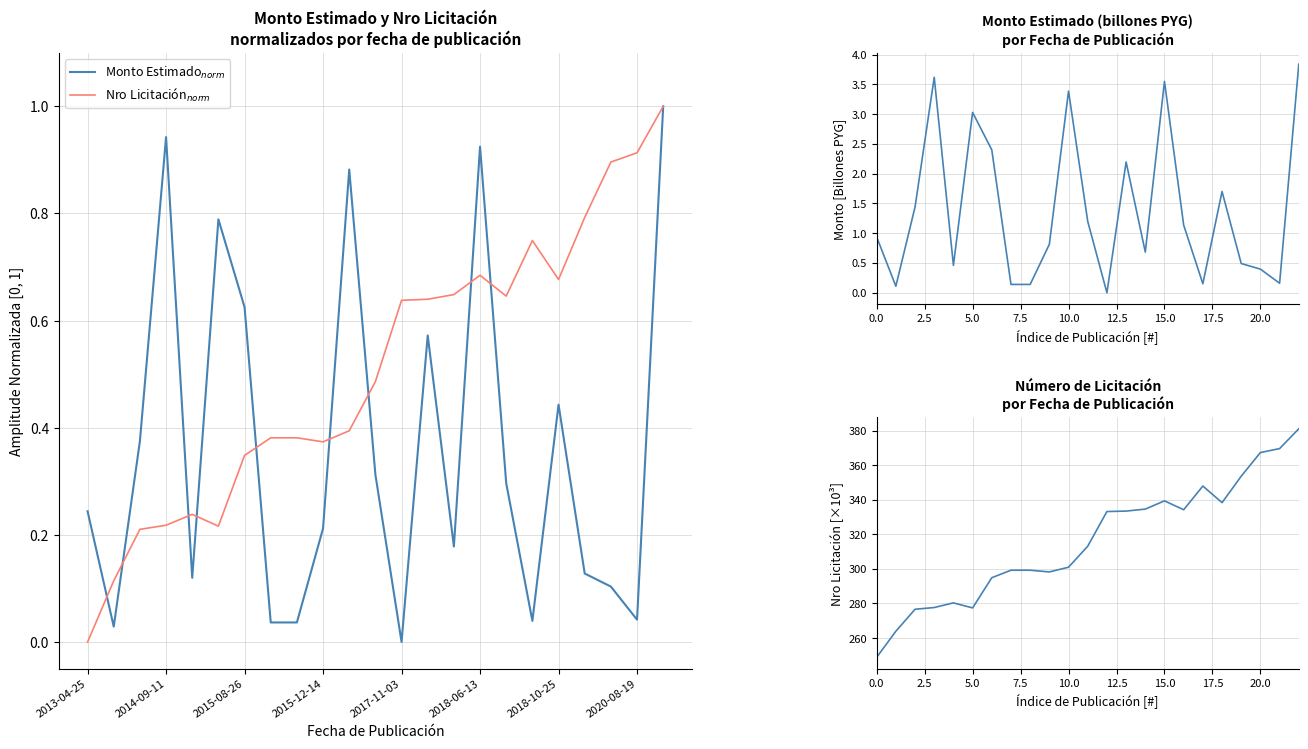

How many lines are shown in the chart?

4